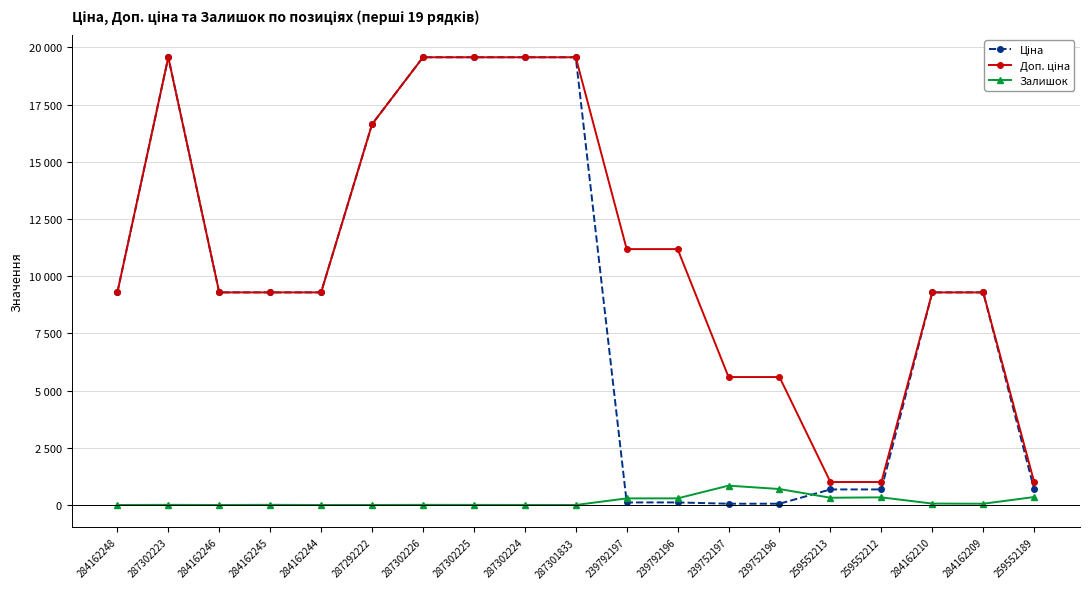

Is this an area chart (filled region under the line)?

No